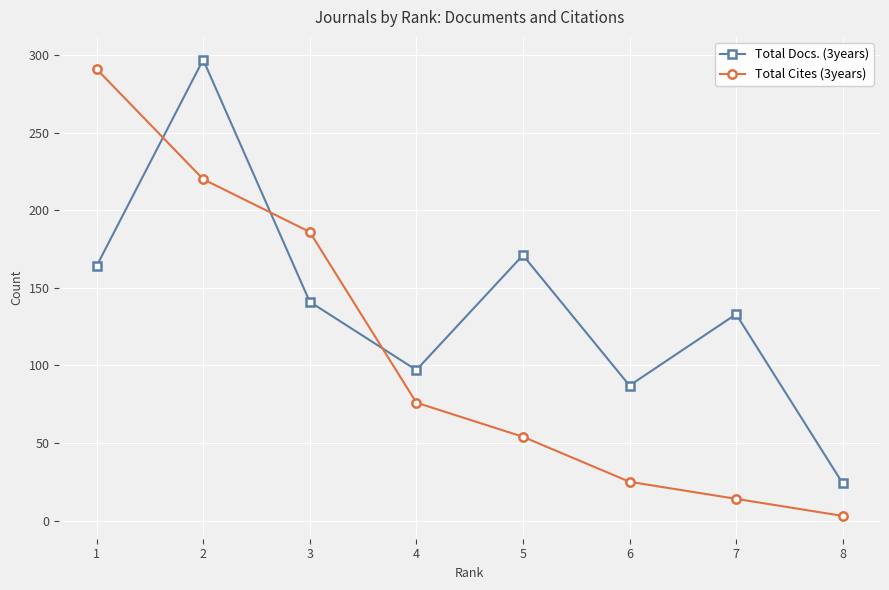

What is the greatest value displayed?

297